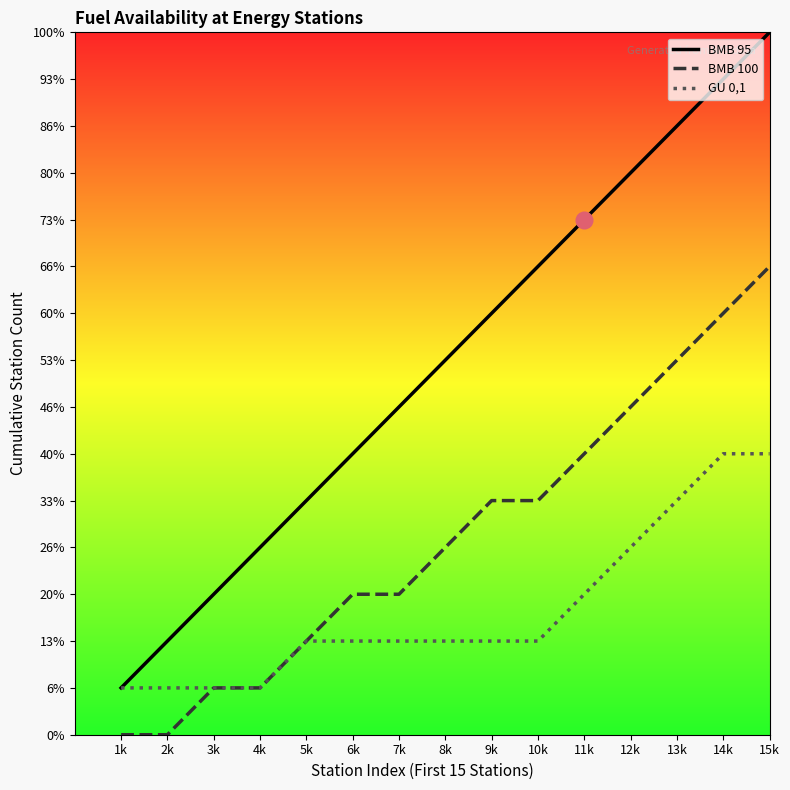

Rank the categories by BMB 100 value from highest to lowest.

15k, 14k, 13k, 12k, 11k, 9k, 10k, 8k, 6k, 7k, 5k, 3k, 4k, 1k, 2k